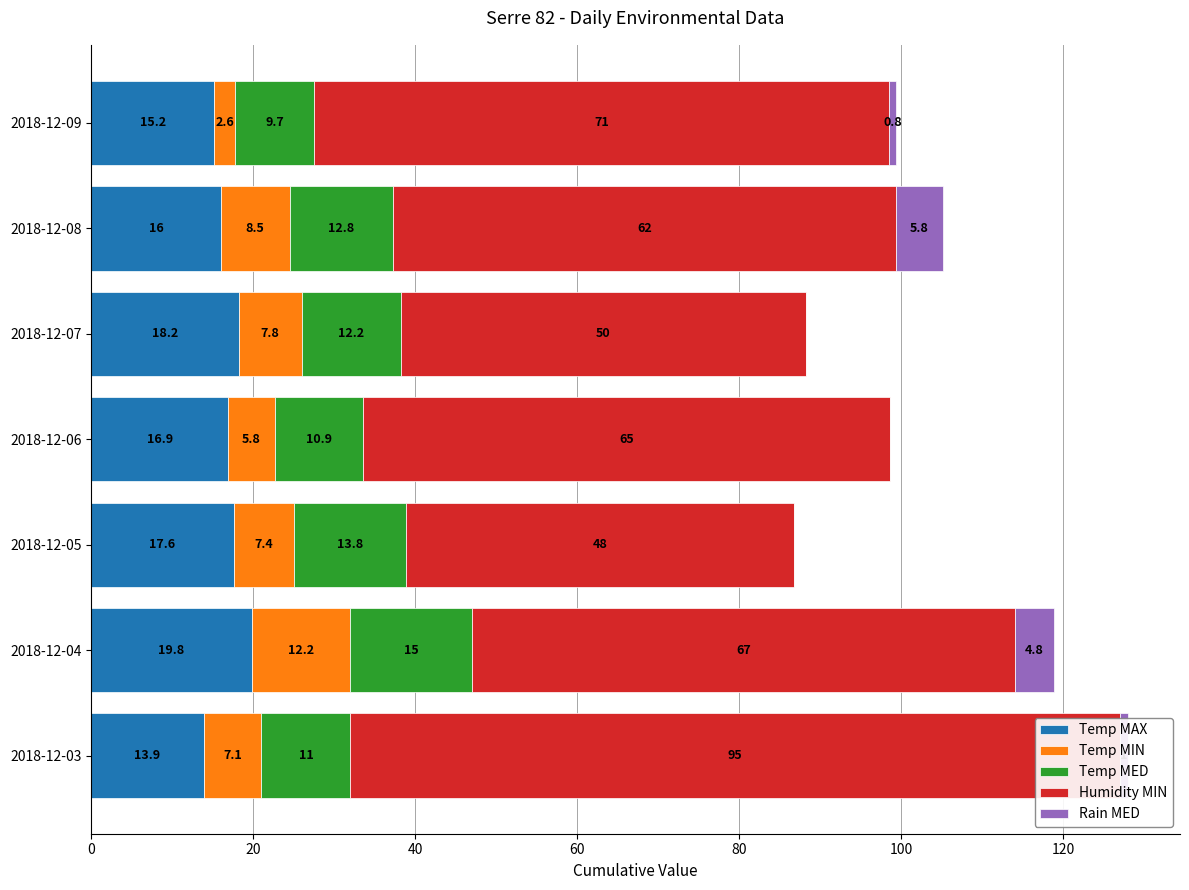

Which series has the largest total across all categories?

Humidity MIN